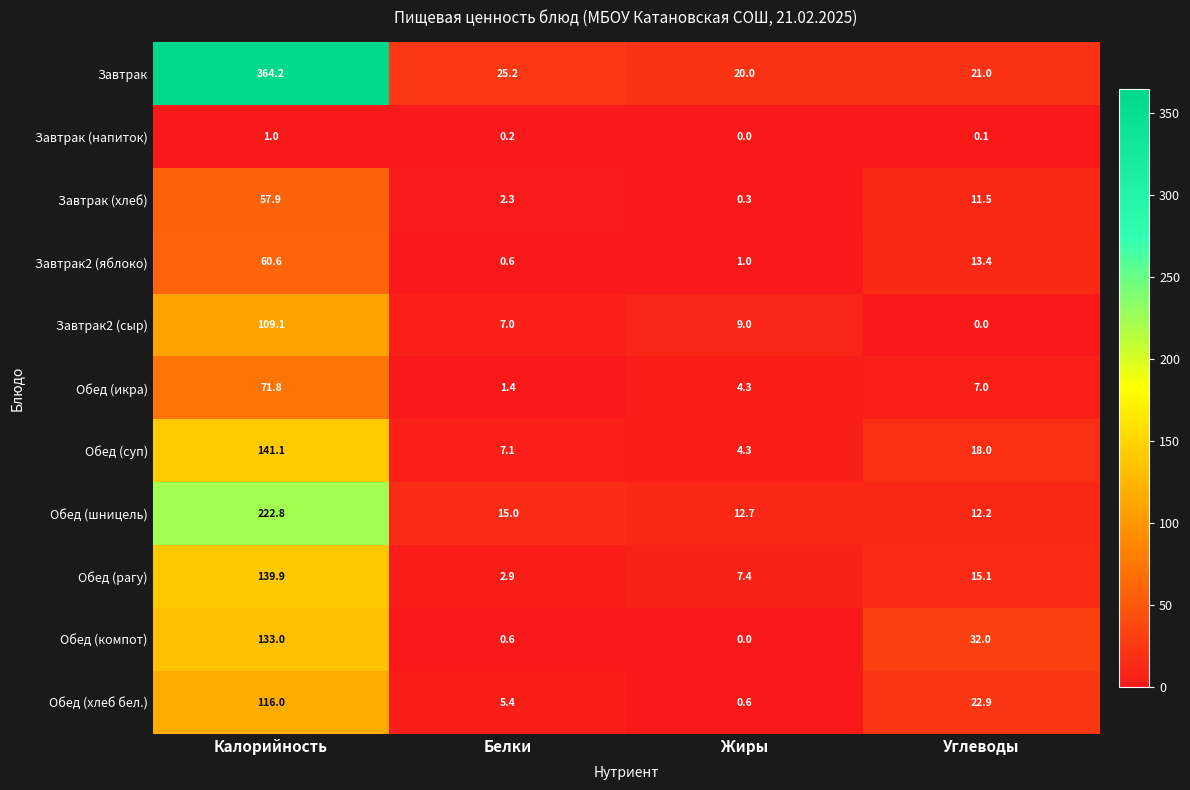

What is the sum of all Обед (хлеб бел.) values?

144.9